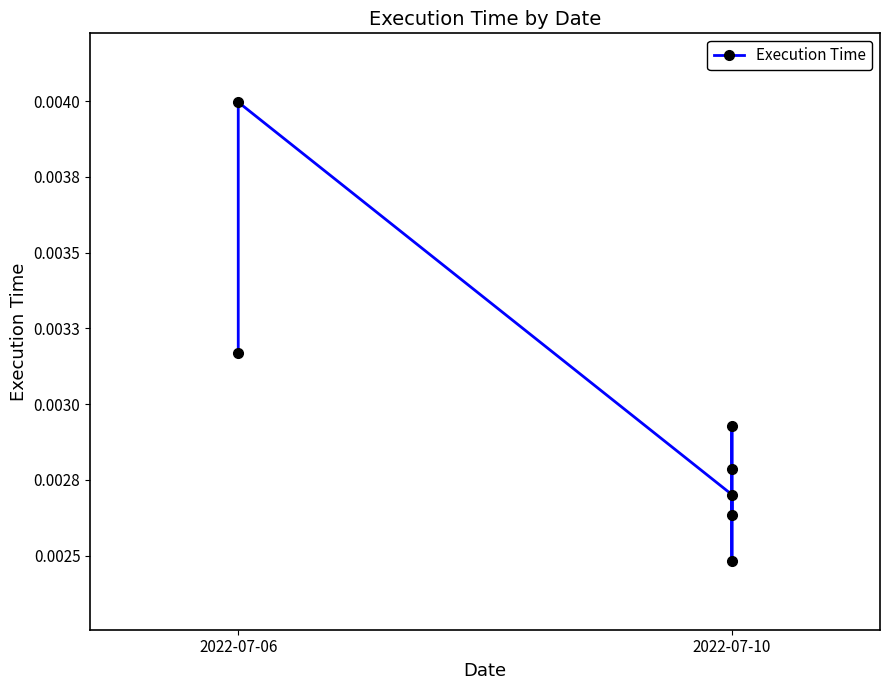

The chart shows a value of 0.0 at 2022-07-10. True or false?

False